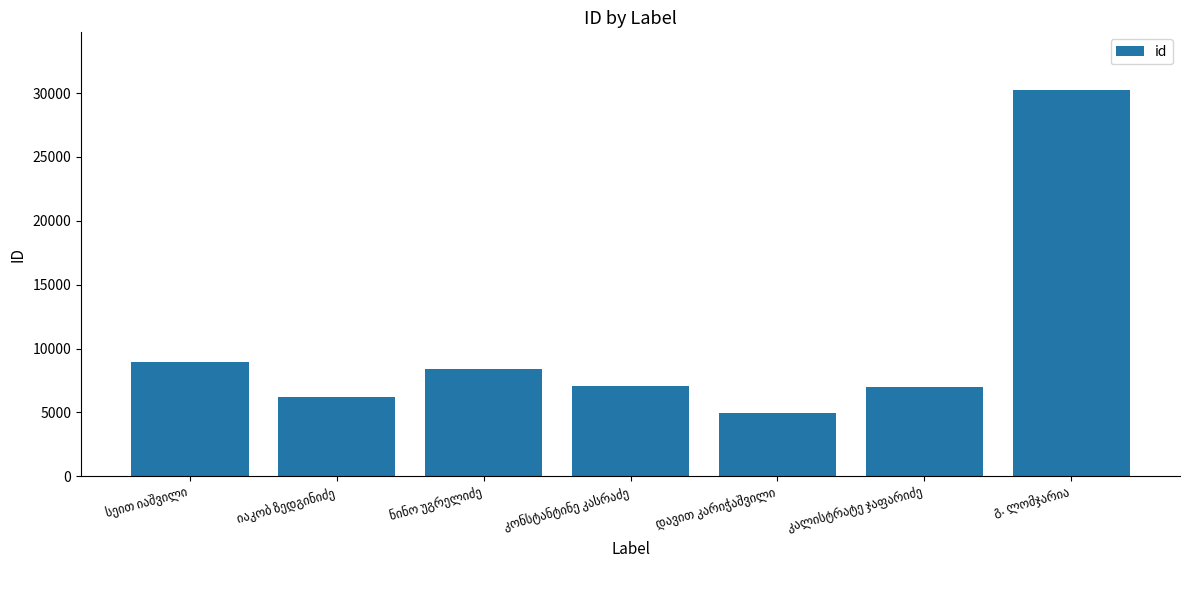

What is the value of the 3rd bar from the left?

8381